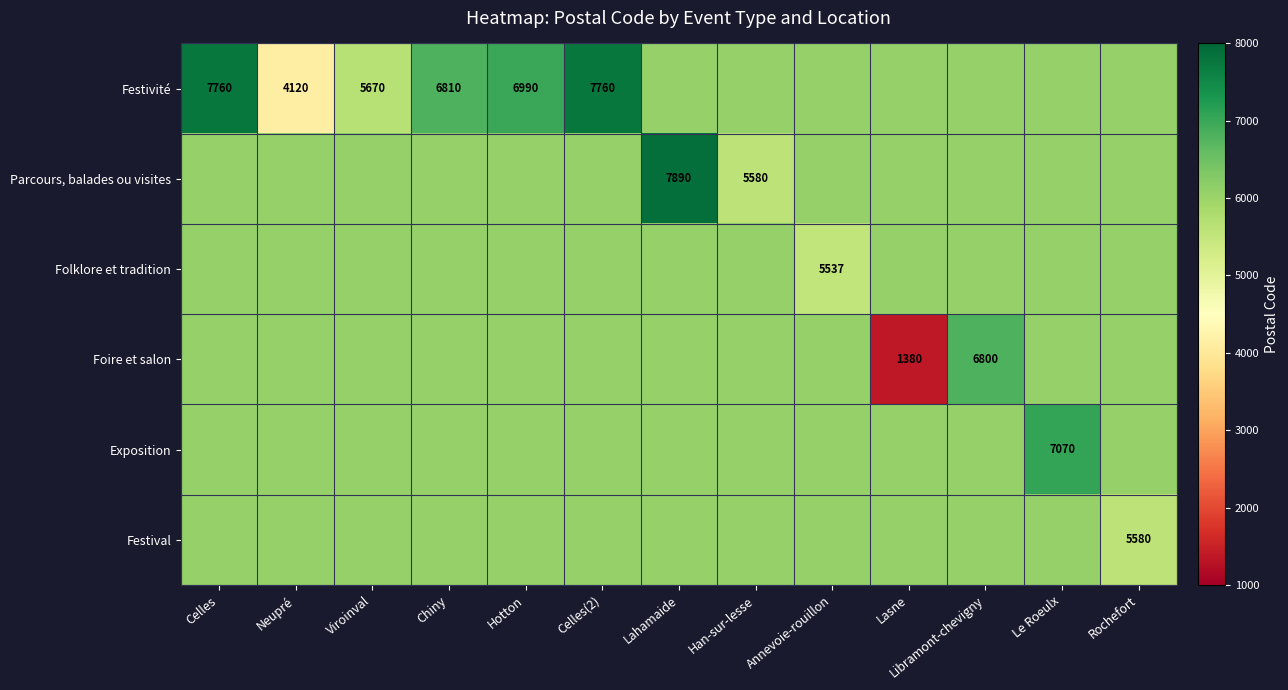

Which has a higher value, Lasne or Neupré?

Lasne